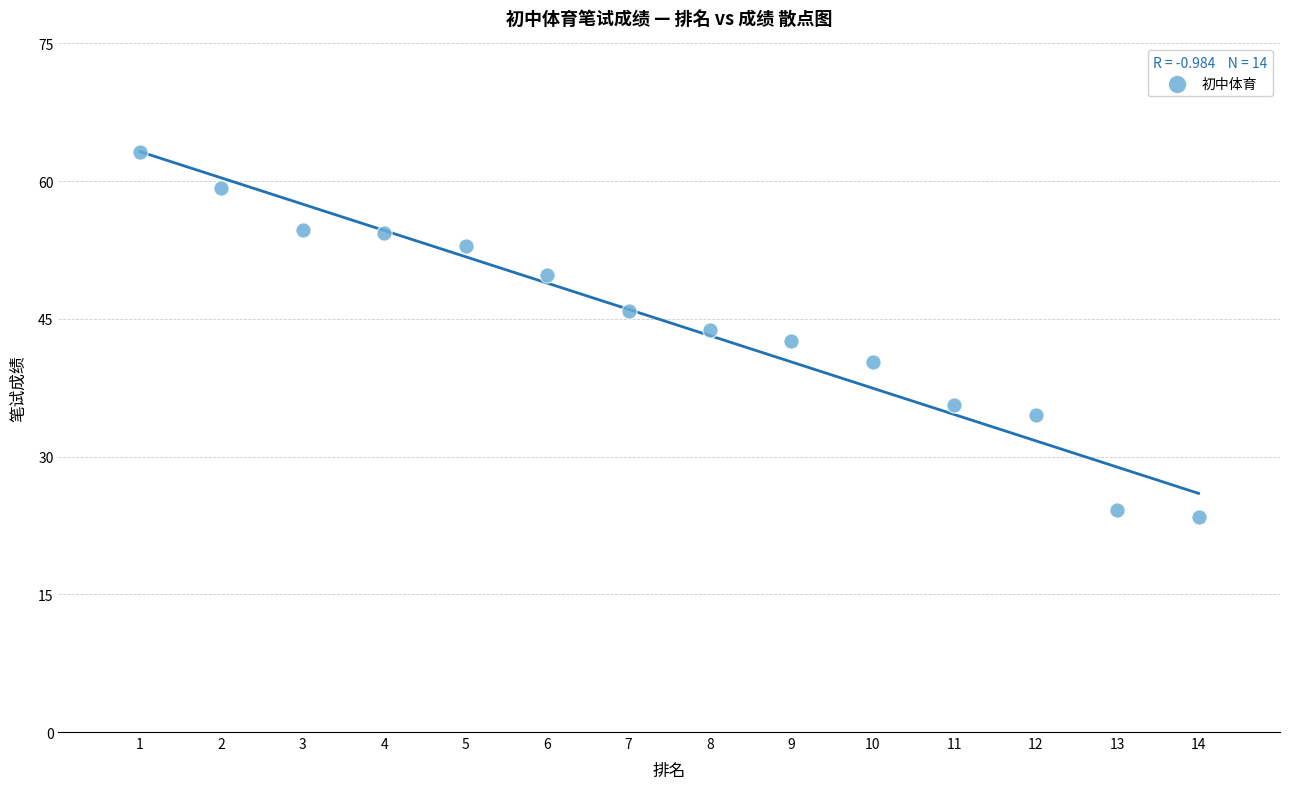

What is the range of X values (max minus min)?

13.0